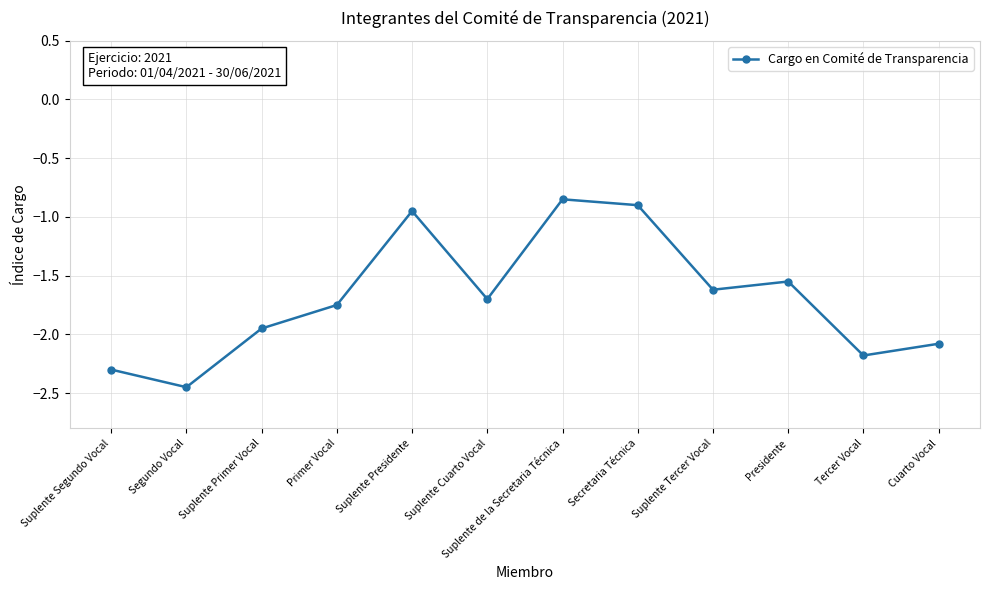

Where does the data first go above -1?

Suplente Presidente